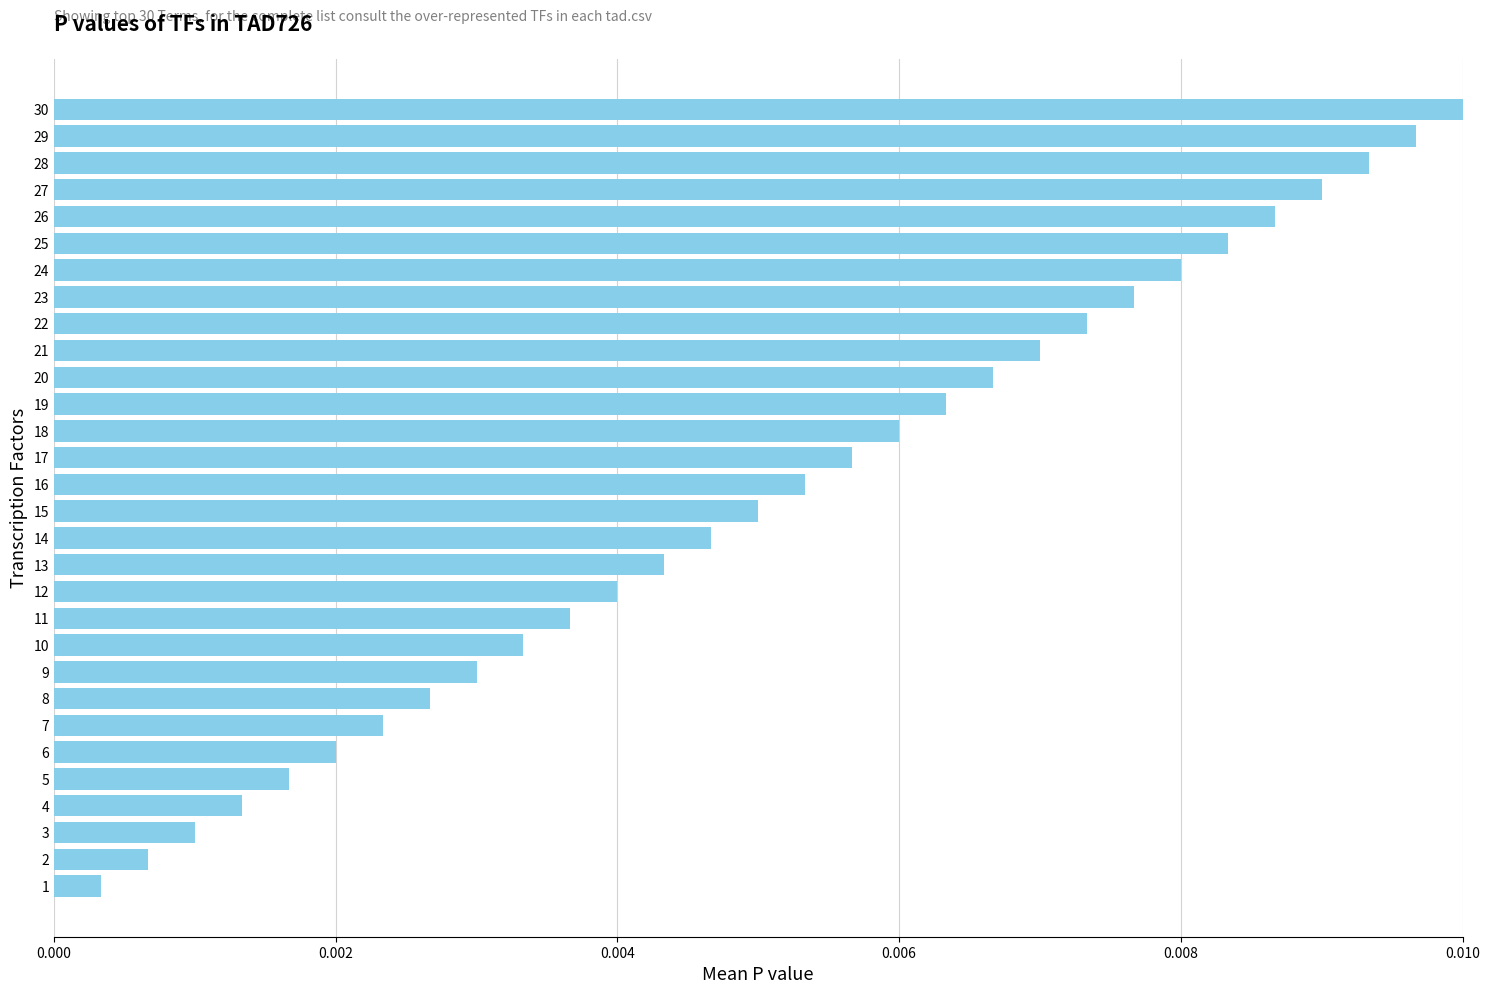

Rank the categories by value from highest to lowest.

30, 29, 28, 27, 26, 25, 24, 23, 22, 21, 20, 19, 18, 17, 16, 15, 14, 13, 12, 11, 10, 9, 8, 7, 6, 5, 4, 3, 2, 1